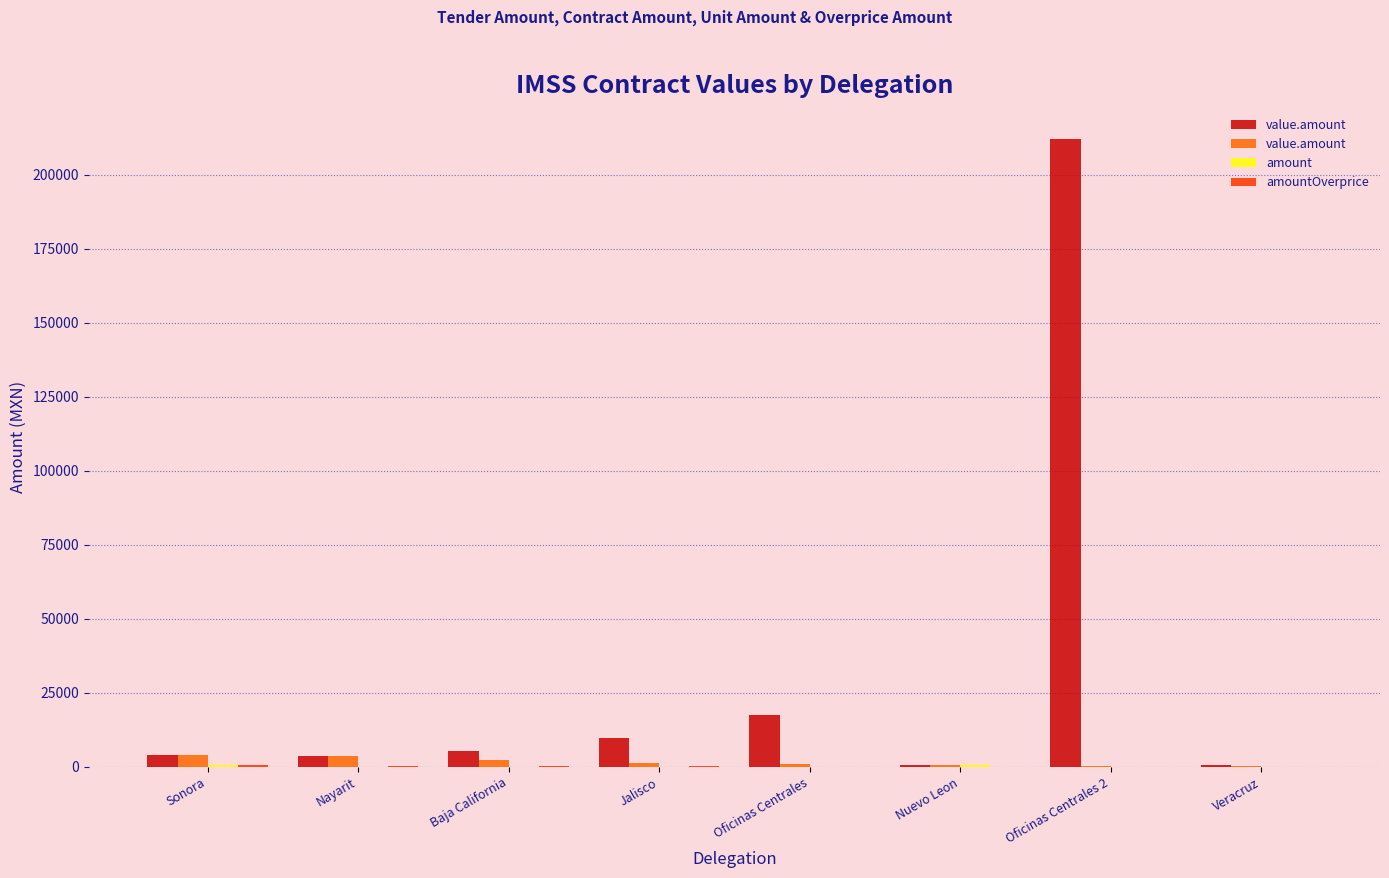

Rank the series by their maximum value, from highest to lowest.

value.amount, amount, amountOverprice